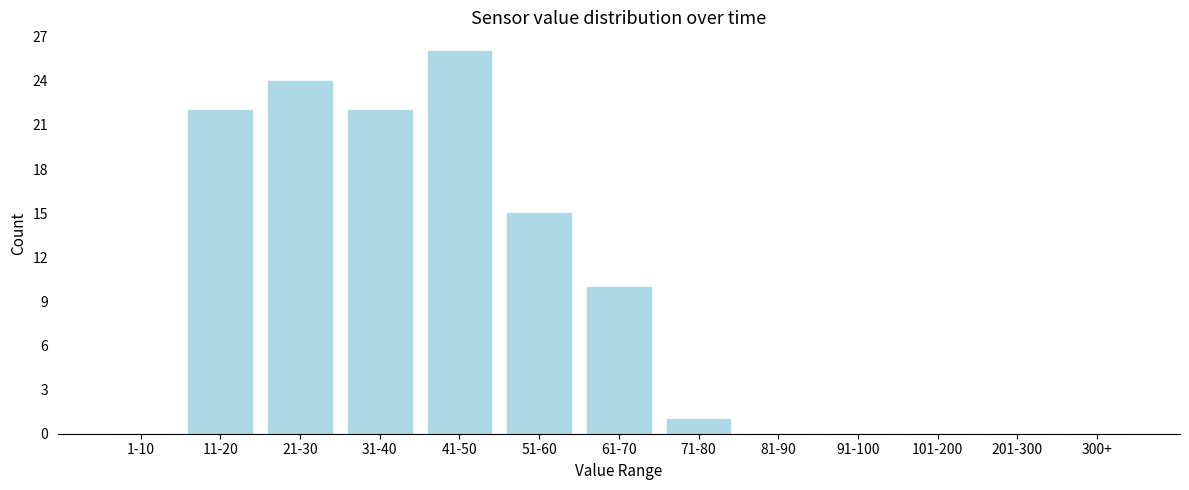

The value at 31-40 is 22. True or false?

True